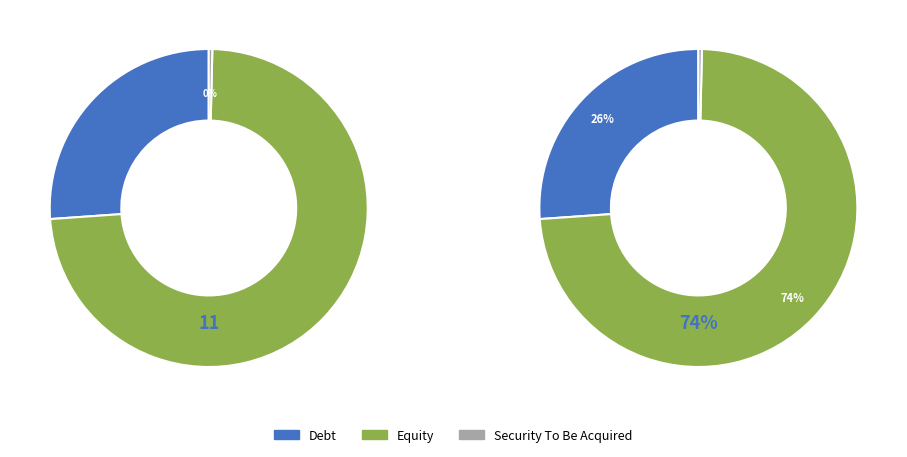

What portion of the pie excludes 0001708239-19-000002?

99.7%